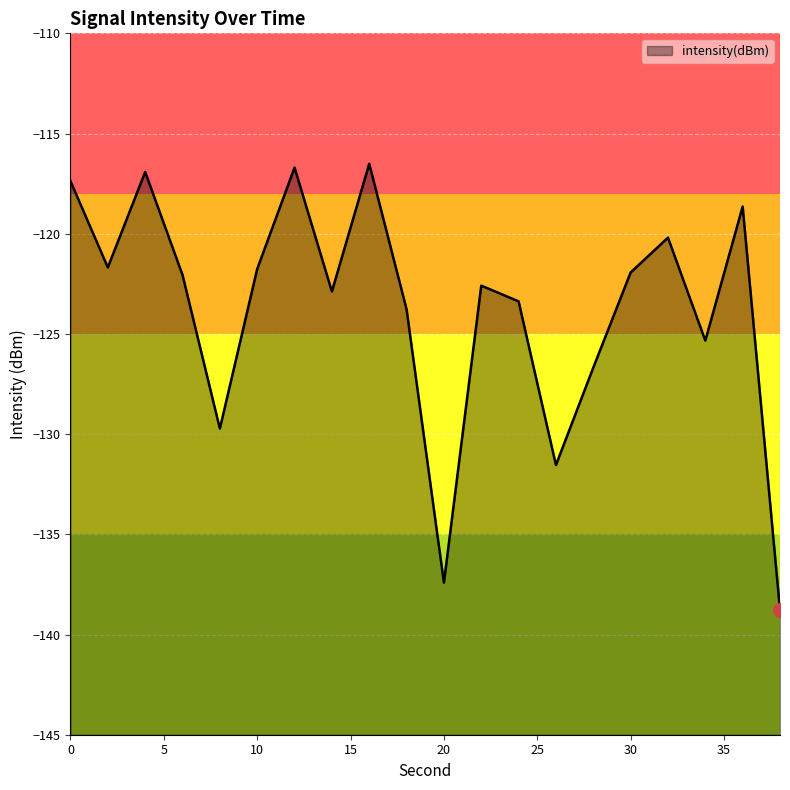

Reading right to left, extract all data points from this chart.

38=-138.8	36=-118.6	34=-125.3	32=-120.2	30=-121.9	28=-126.7	26=-131.5	24=-123.4	22=-122.6	20=-137.4	18=-123.8	16=-116.5	14=-122.9	12=-116.7	10=-121.8	8=-129.7	6=-122.1	4=-116.9	2=-121.7	0=-117.4